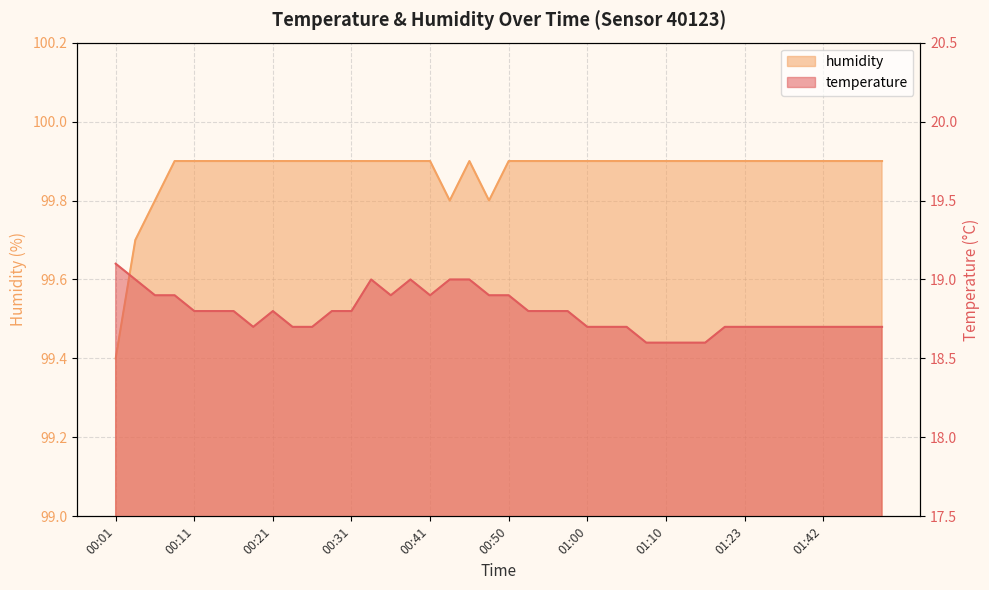

Which has a higher value, 01:49 or 00:26?

01:49